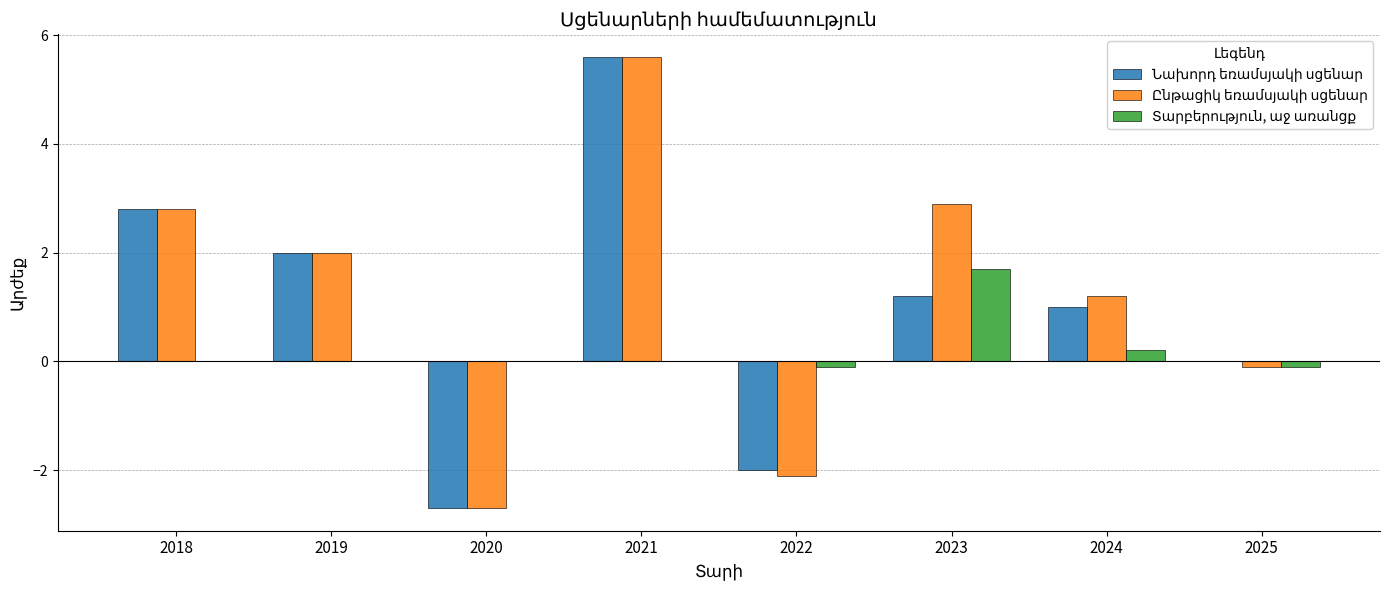

How many groups of bars are there?

8